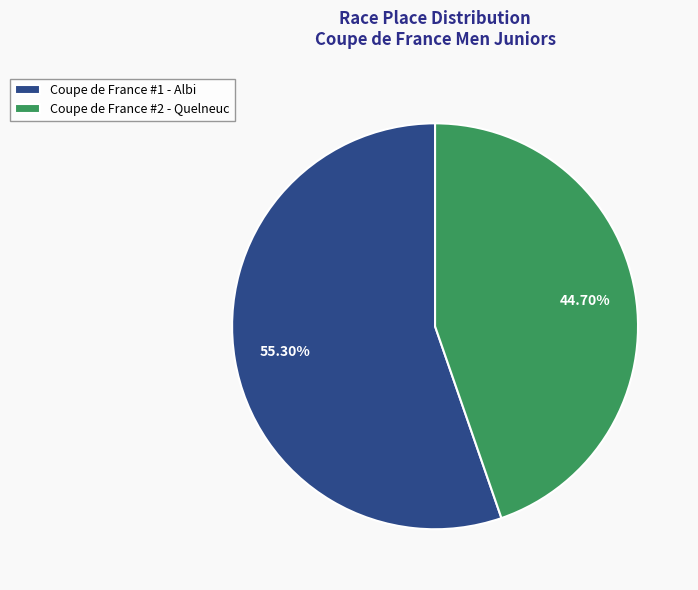

Is it true that Coupe de France #2 - Quelneuc is 40% of the pie?

False